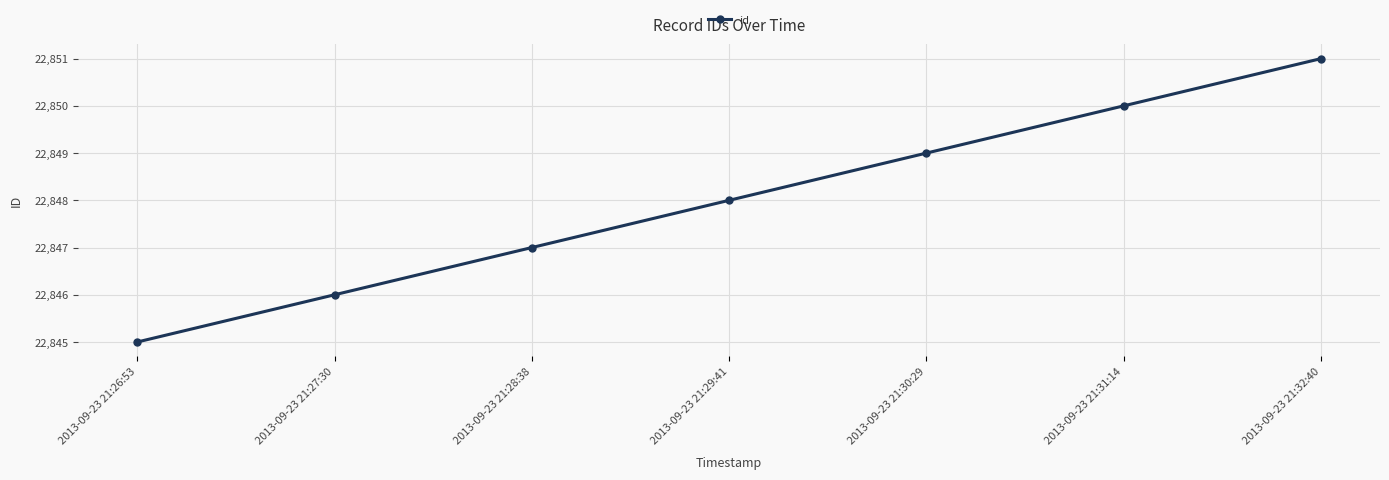

List the labels in order of value, largest first.

2013-09-23 21:32:40, 2013-09-23 21:31:14, 2013-09-23 21:30:29, 2013-09-23 21:29:41, 2013-09-23 21:28:38, 2013-09-23 21:27:30, 2013-09-23 21:26:53